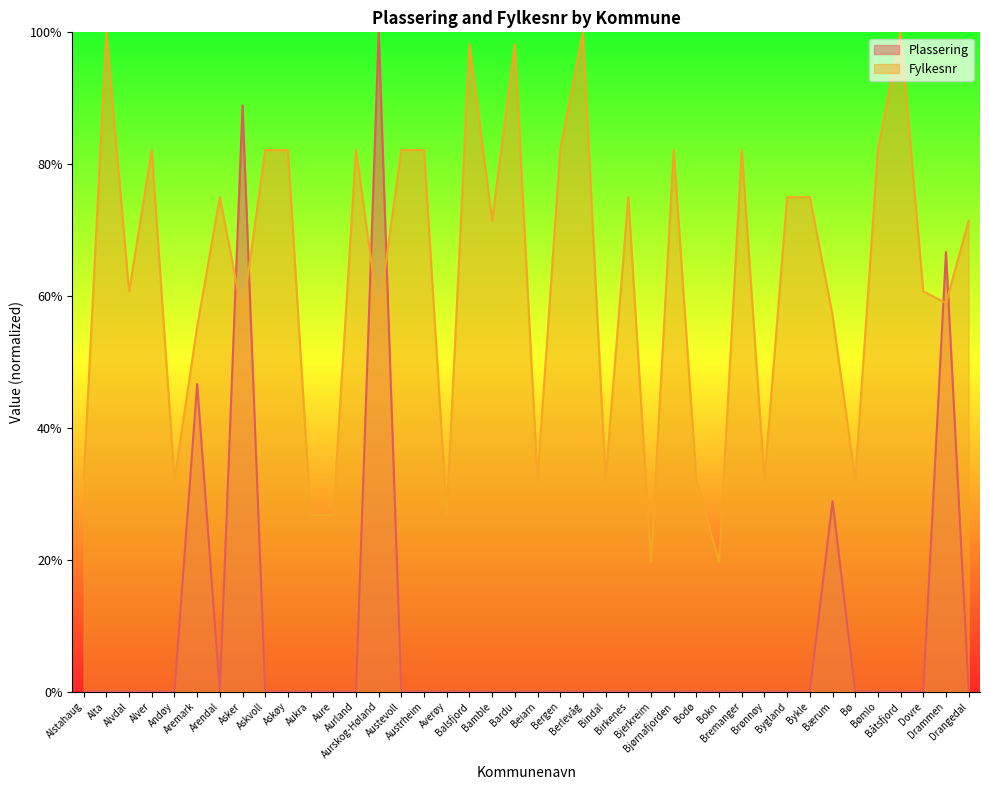

True or false: Plassering has a value of 54.5 at Askvoll.

False